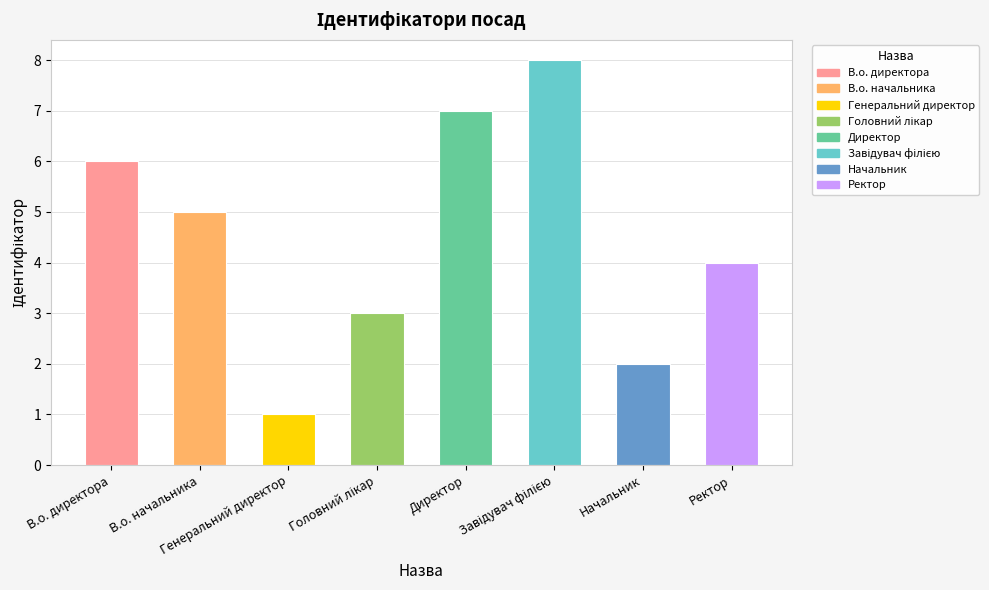

Which has a higher value, Завідувач філією or В.о. директора?

Завідувач філією